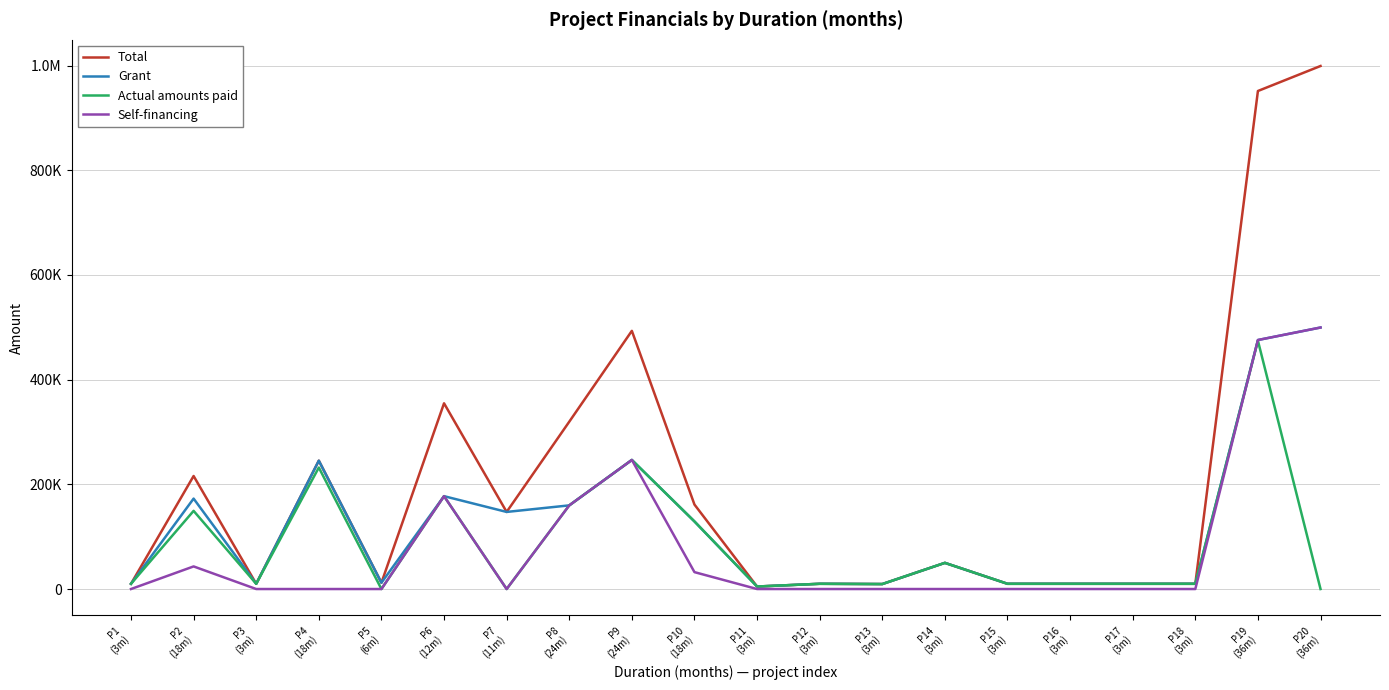

Is this an area chart (filled region under the line)?

No